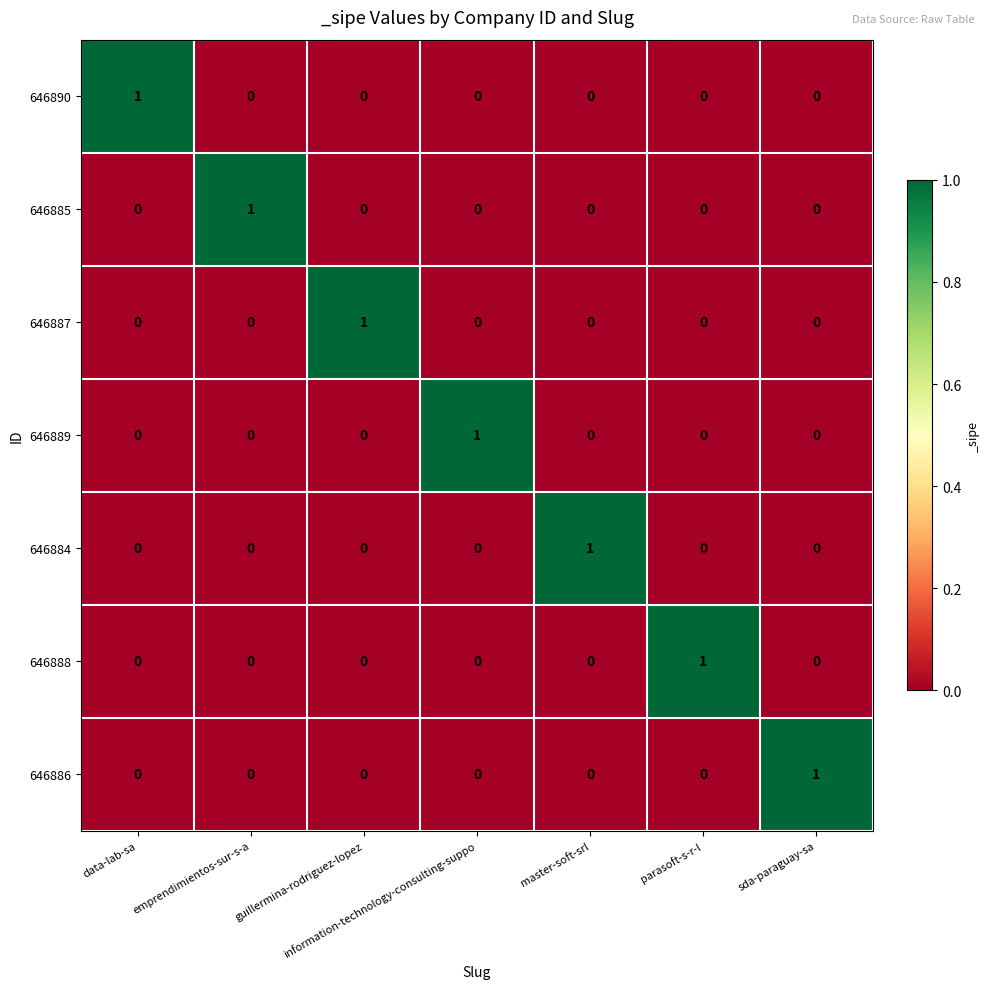

The value of 646889 at guillermina-rodriguez-lopez is 0. True or false?

True